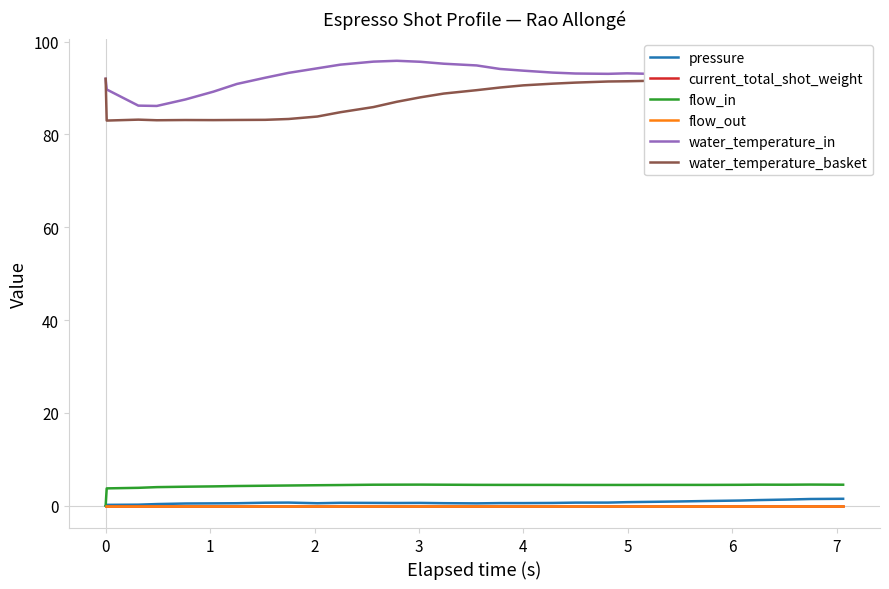

True or false: water_temperature_in and current_total_shot_weight cross at least once.

False